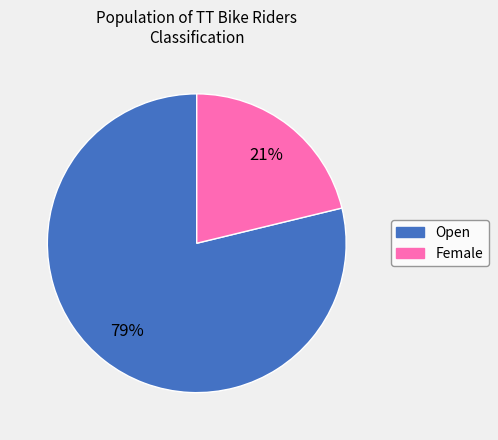

Is Female the majority of the pie?

No